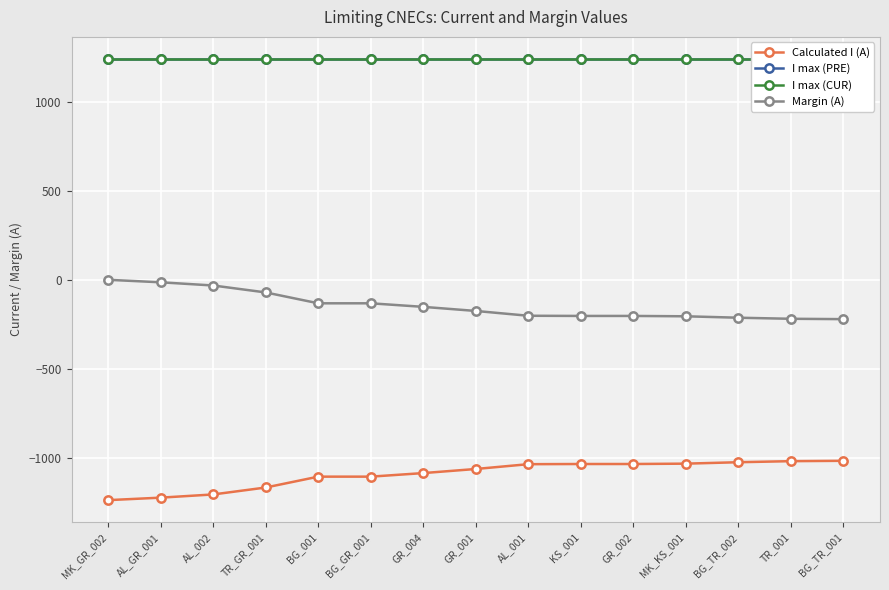

True or false: I max (PRE) and Calculated I (A) intersect in this chart.

False